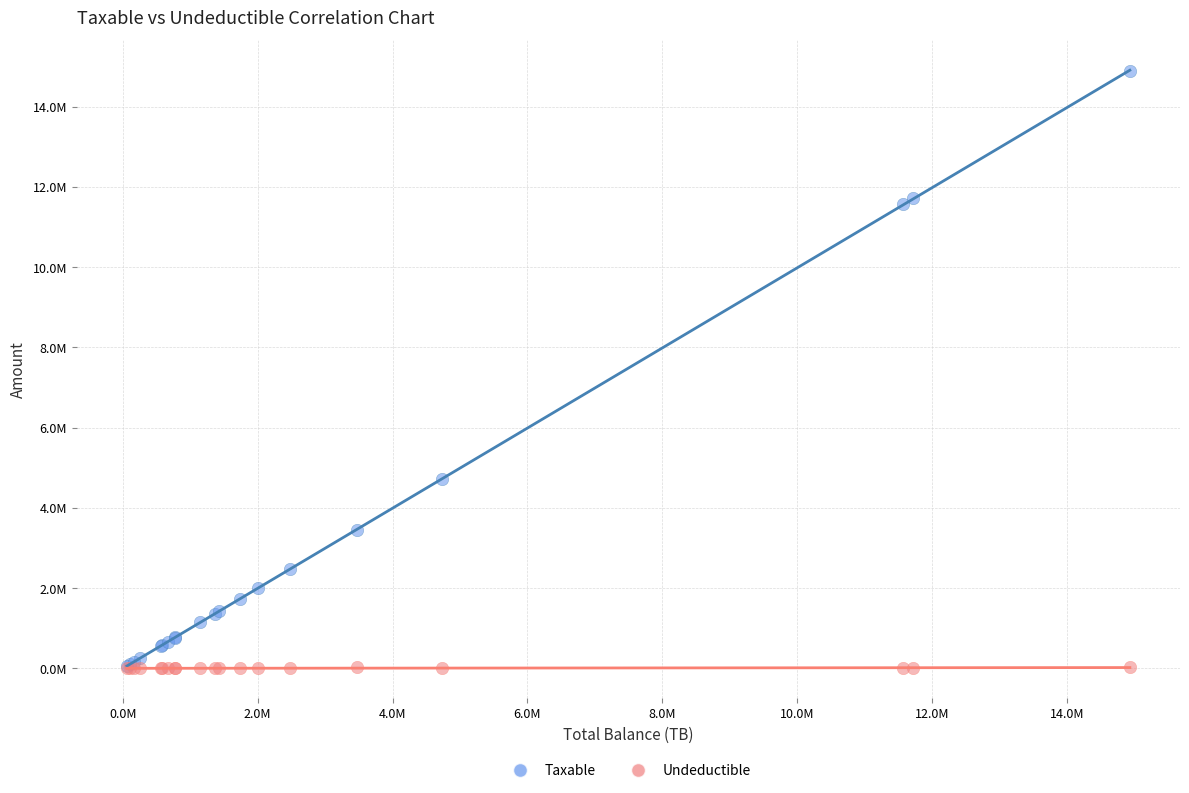

What are all the series names shown in the legend?

Taxable, Undeductible